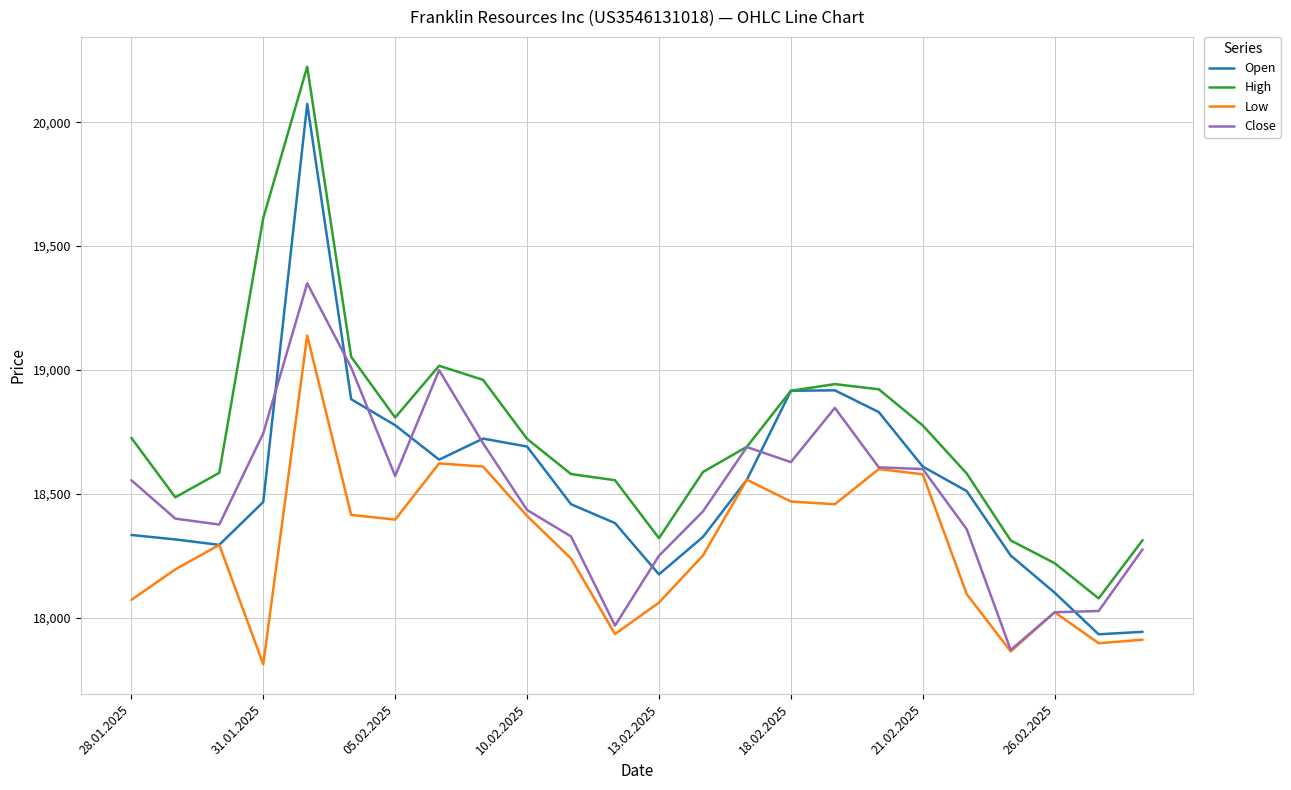

What is the greatest value displayed?

20224